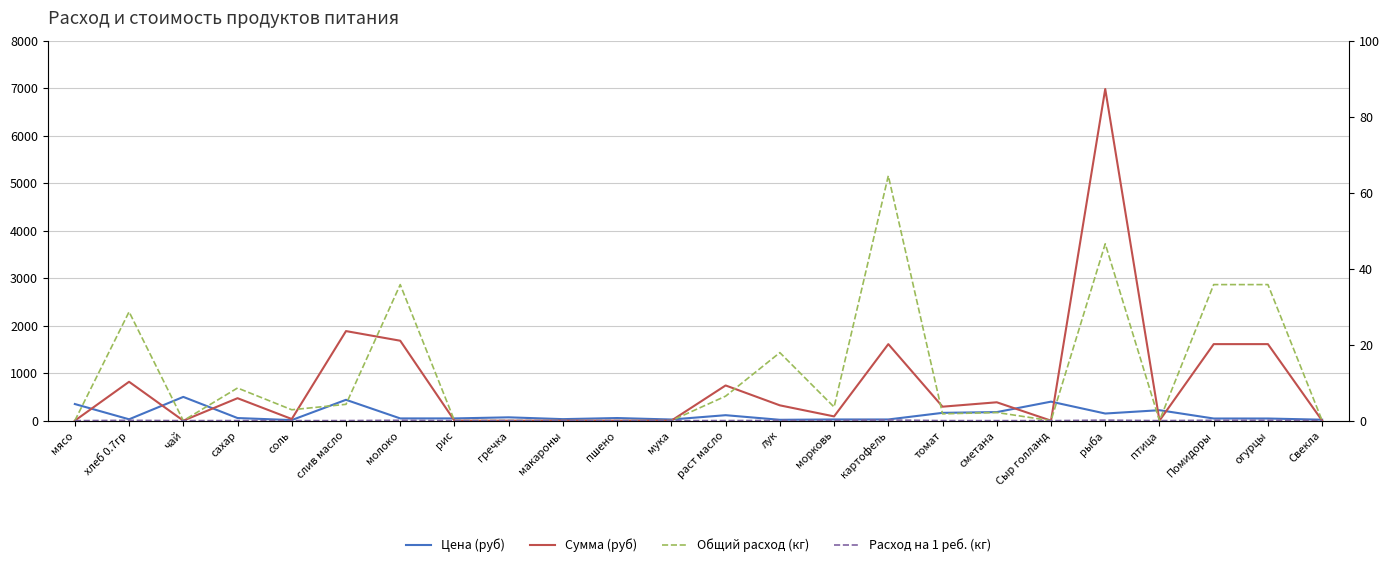

What are all the series names shown in the legend?

Цена (руб), Сумма (руб), Общий расход (кг), Расход на 1 реб. (кг)